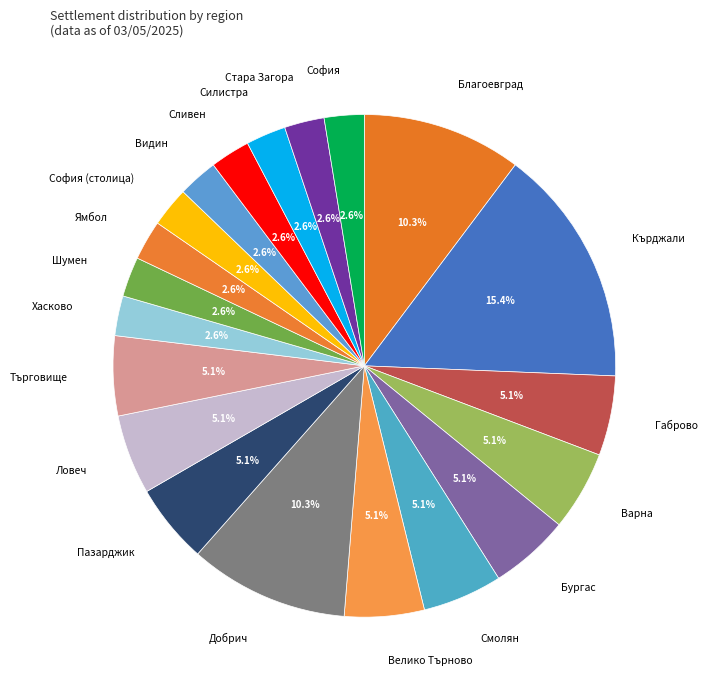

Is there any slice that represents more than half of the pie?

No